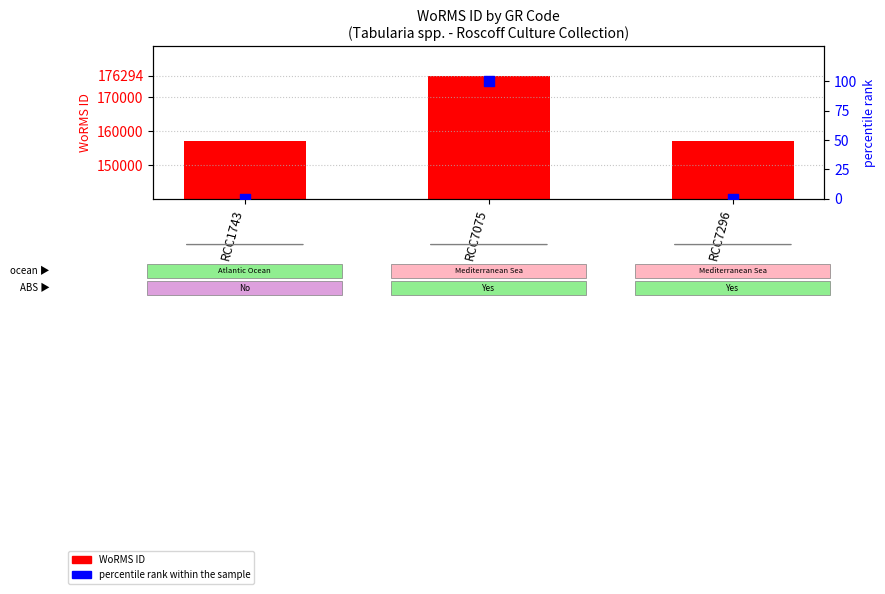

What is the total value across all series at RCC7296?

157059